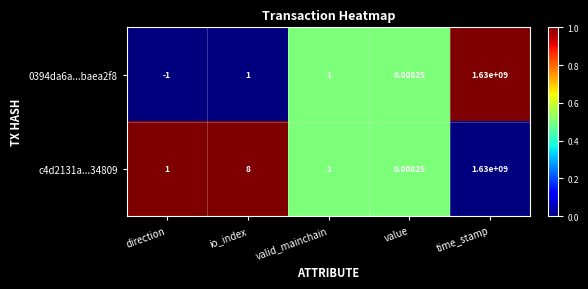

Is the value of 0394da6a...baea2f8 at value greater than the value of c4d2131a...34809 at direction?

No